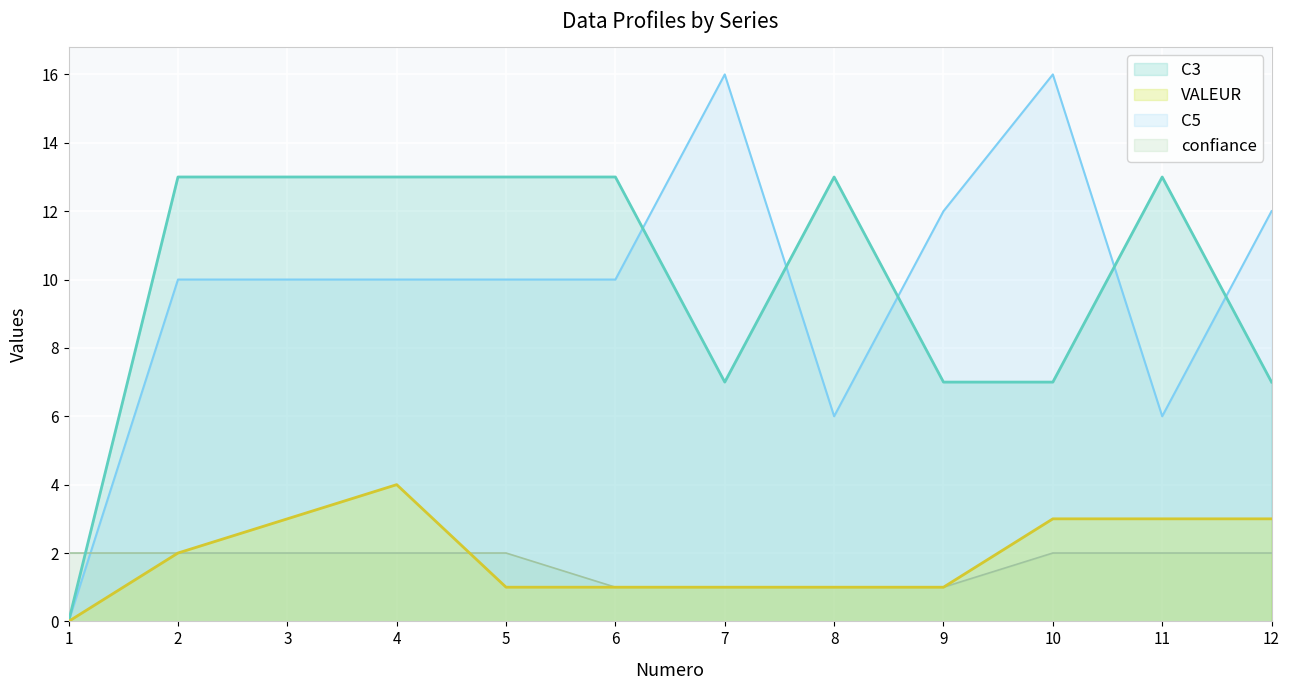

How many data points in C5 are less than 10?

3